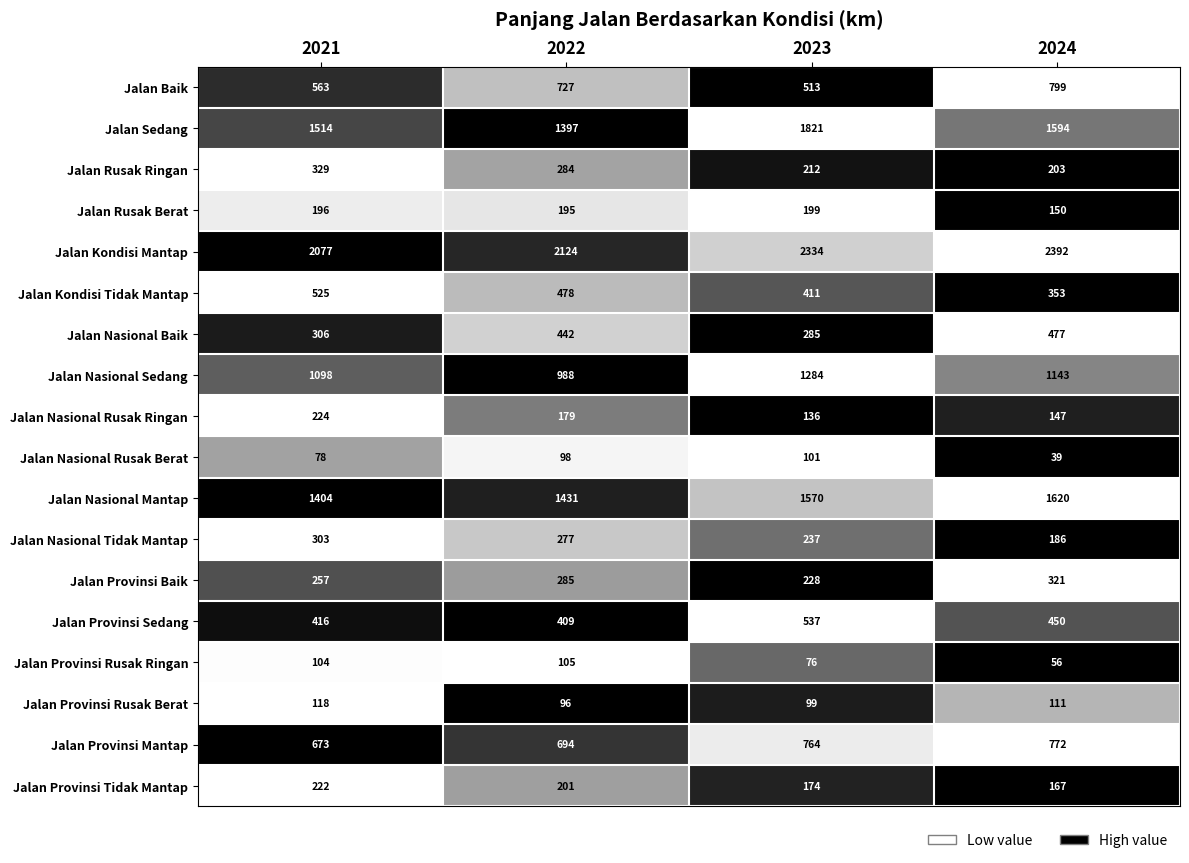

At 2023, list the series in order from smallest to largest.

Jalan Provinsi Rusak Ringan, Jalan Provinsi Rusak Berat, Jalan Nasional Rusak Berat, Jalan Nasional Rusak Ringan, Jalan Provinsi Tidak Mantap, Jalan Rusak Berat, Jalan Rusak Ringan, Jalan Provinsi Baik, Jalan Nasional Tidak Mantap, Jalan Nasional Baik, Jalan Kondisi Tidak Mantap, Jalan Baik, Jalan Provinsi Sedang, Jalan Provinsi Mantap, Jalan Nasional Sedang, Jalan Nasional Mantap, Jalan Sedang, Jalan Kondisi Mantap